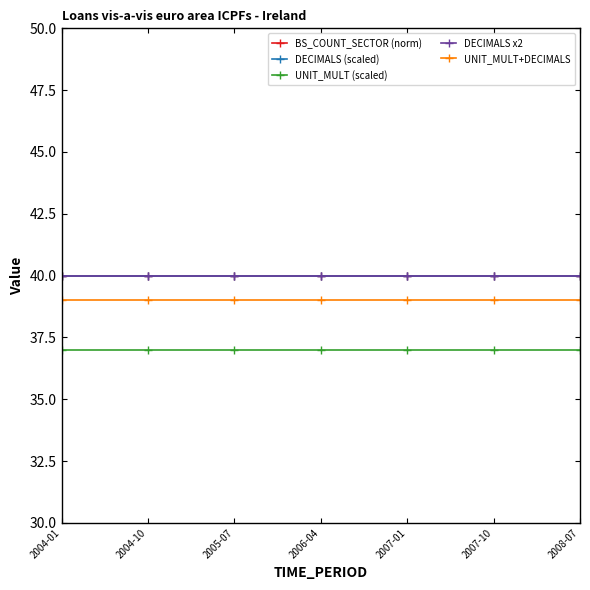

At which category is the sum across all series the highest?

2004-01